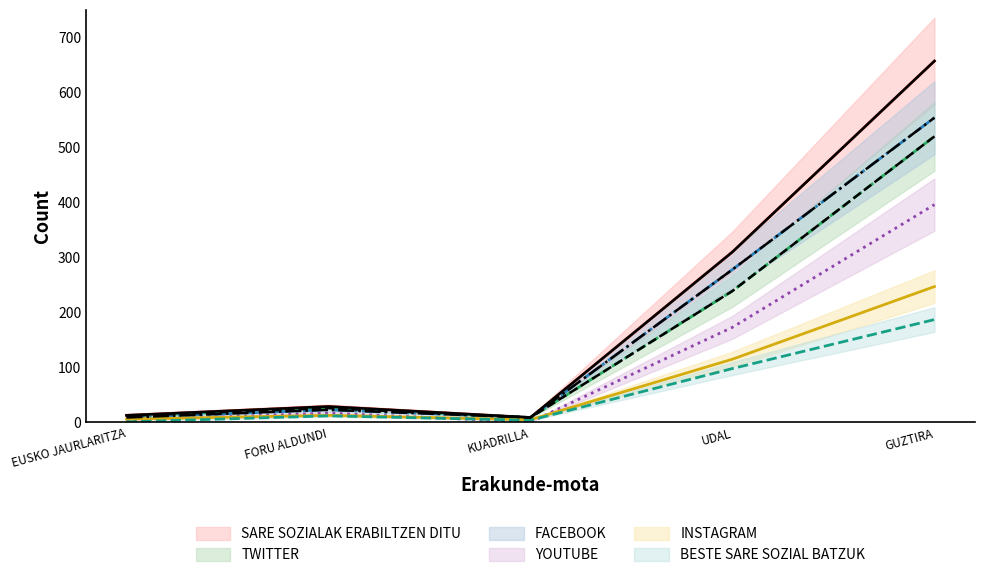

How many interior local peaks does the YOUTUBE series have?

1